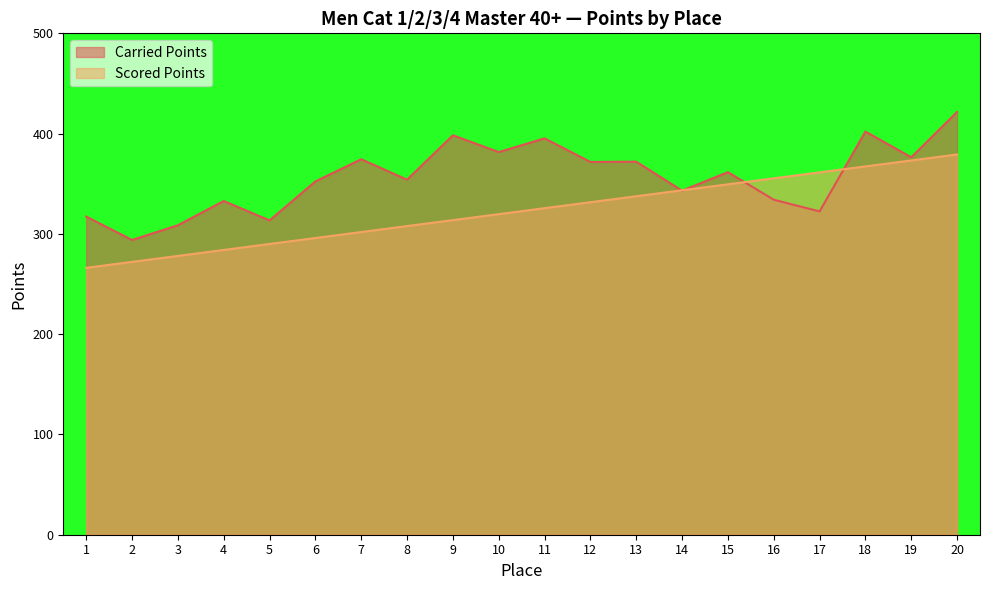

The Carried Points series shows 118.6 at 20. True or false?

False